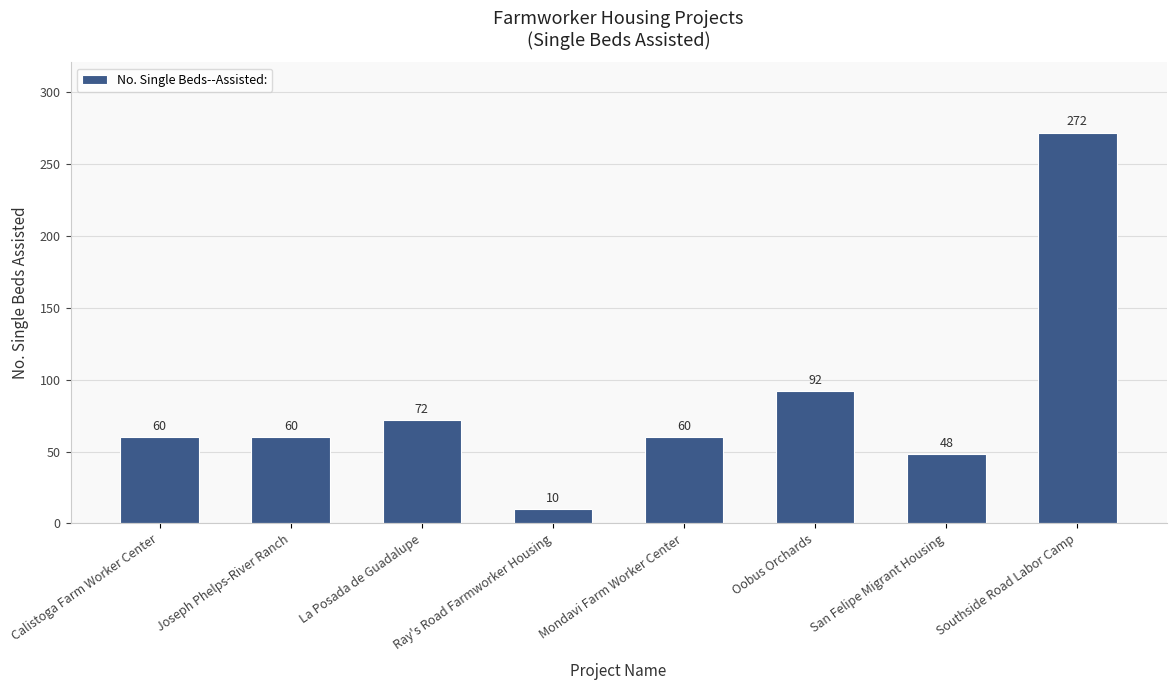

Count the number of data series in this chart.

1